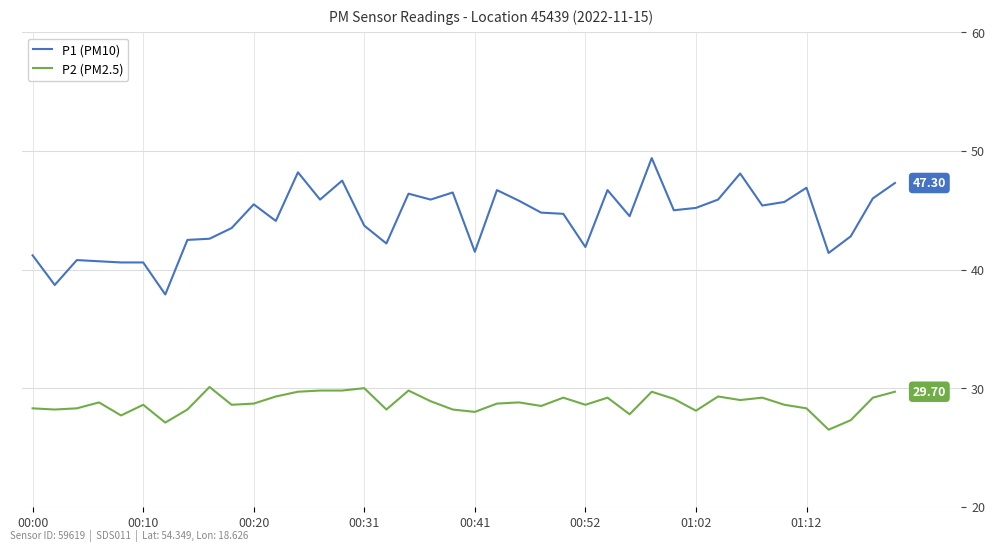

Which series has the largest range (max minus min)?

P1 (PM10)